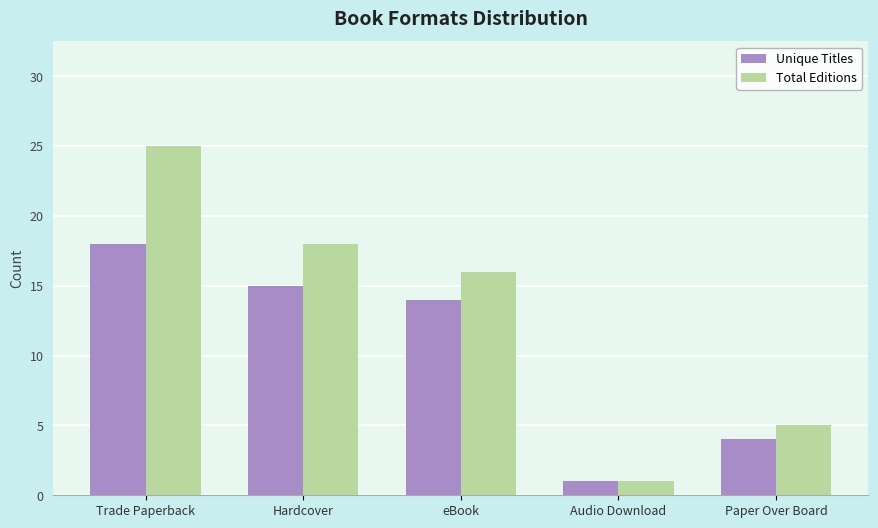

Which series changed the most between Hardcover and Paper Over Board?

Total Editions